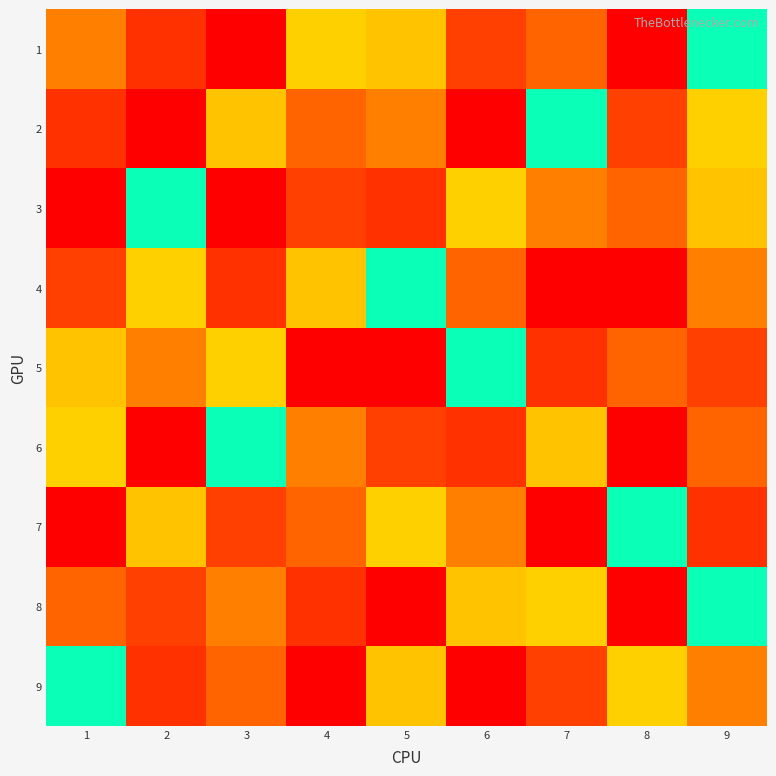

Rank the series by their maximum value, from lowest to highest.

1, 2, 3, 4, 5, 6, 7, 8, 9